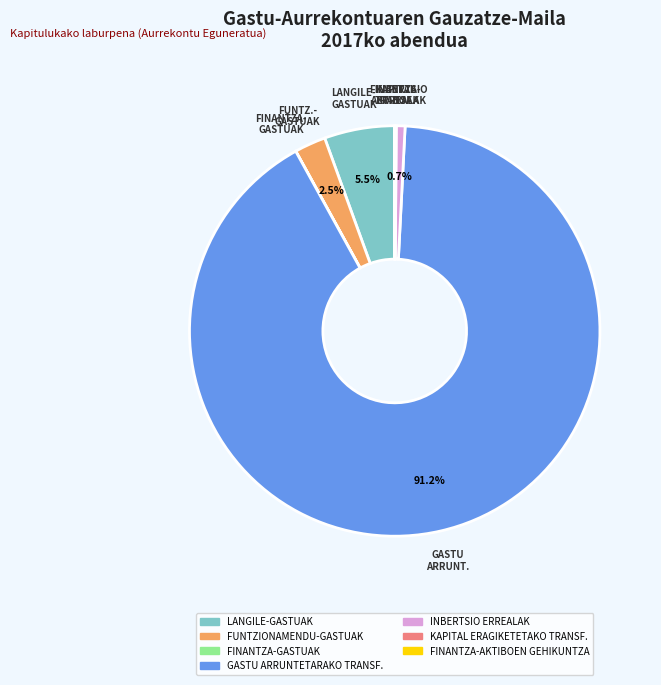

What percentage do INBERTSIO ERREALAK and GASTU ARRUNTETARAKO TRANSF. together represent?

91.9%